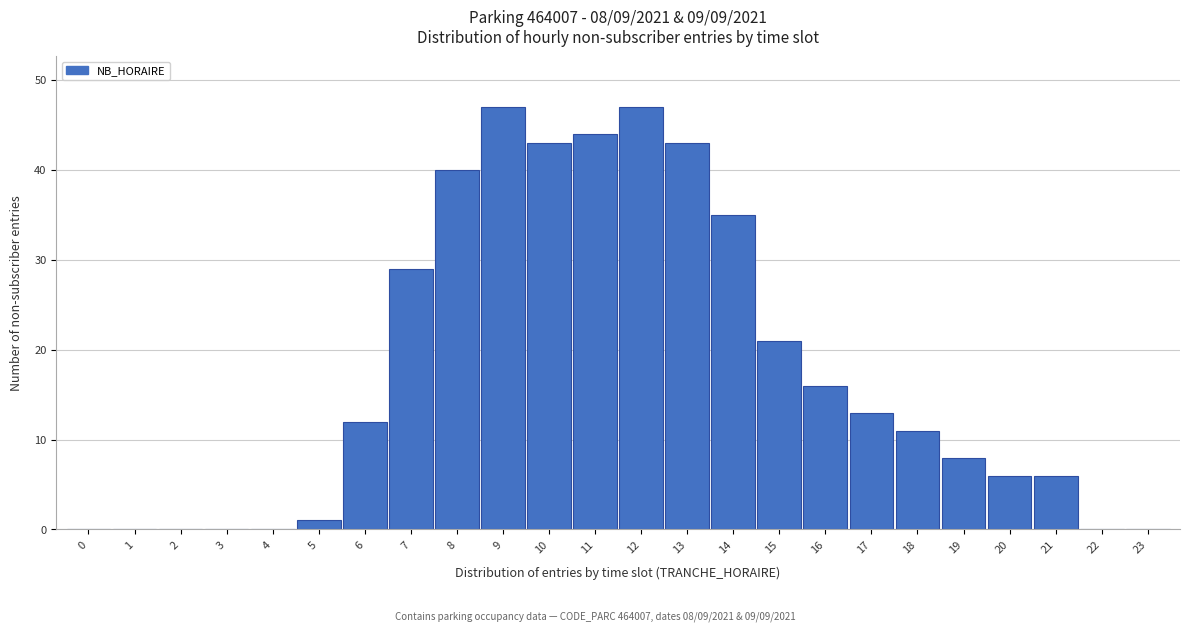

Reading right to left, transcribe all the data shown in this chart.

23=0	22=0	21=6	20=6	19=8	18=11	17=13	16=16	15=21	14=35	13=43	12=47	11=44	10=43	9=47	8=40	7=29	6=12	5=1	4=0	3=0	2=0	1=0	0=0